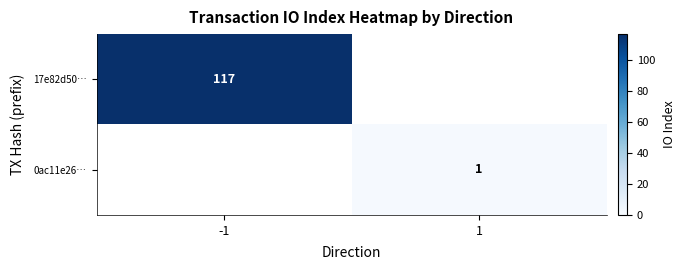

Is it true that 0ac11e26… equals 0 at 1?

False